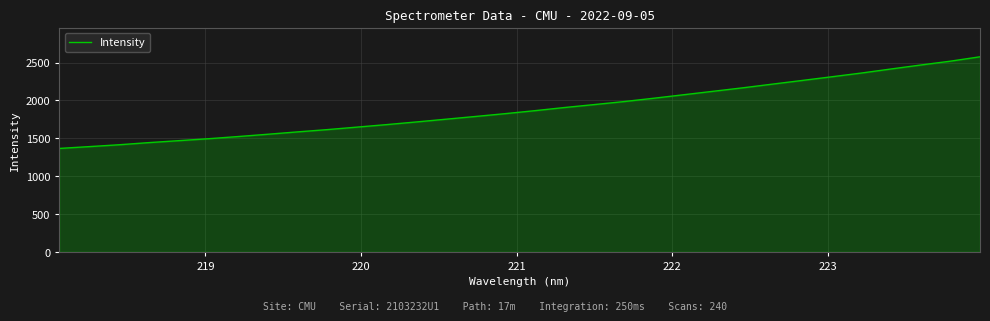

What is the average value?

1889.4